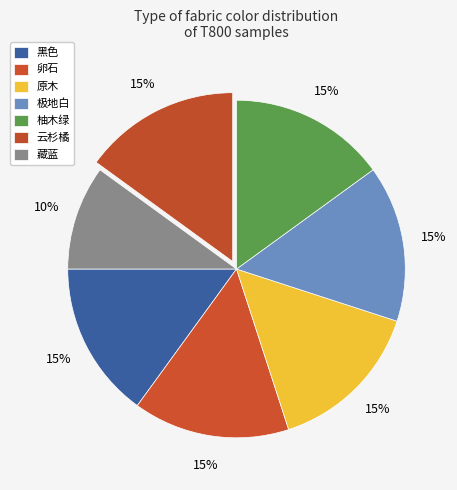

Is there a majority slice in this chart?

No